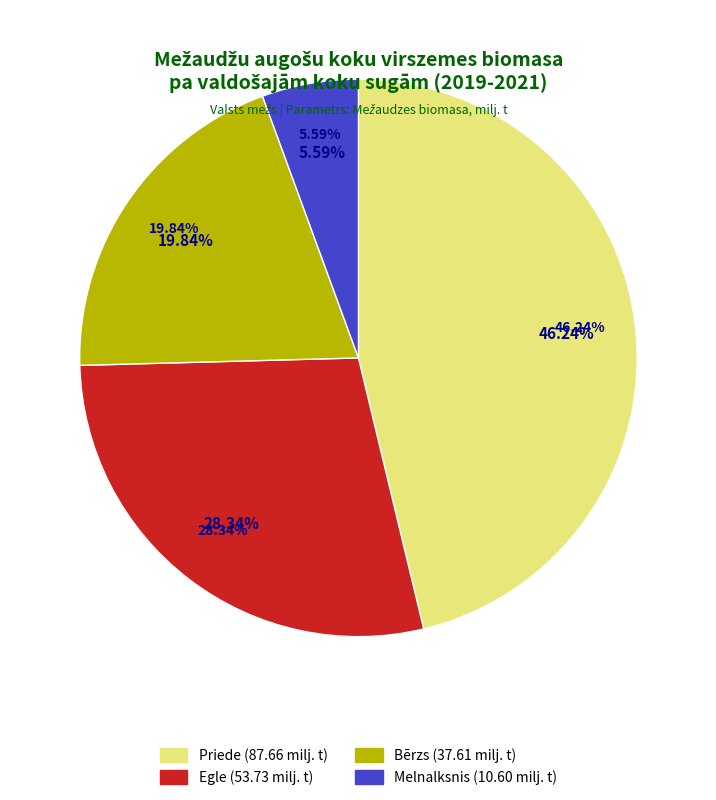

Which slice is the largest?

Priede